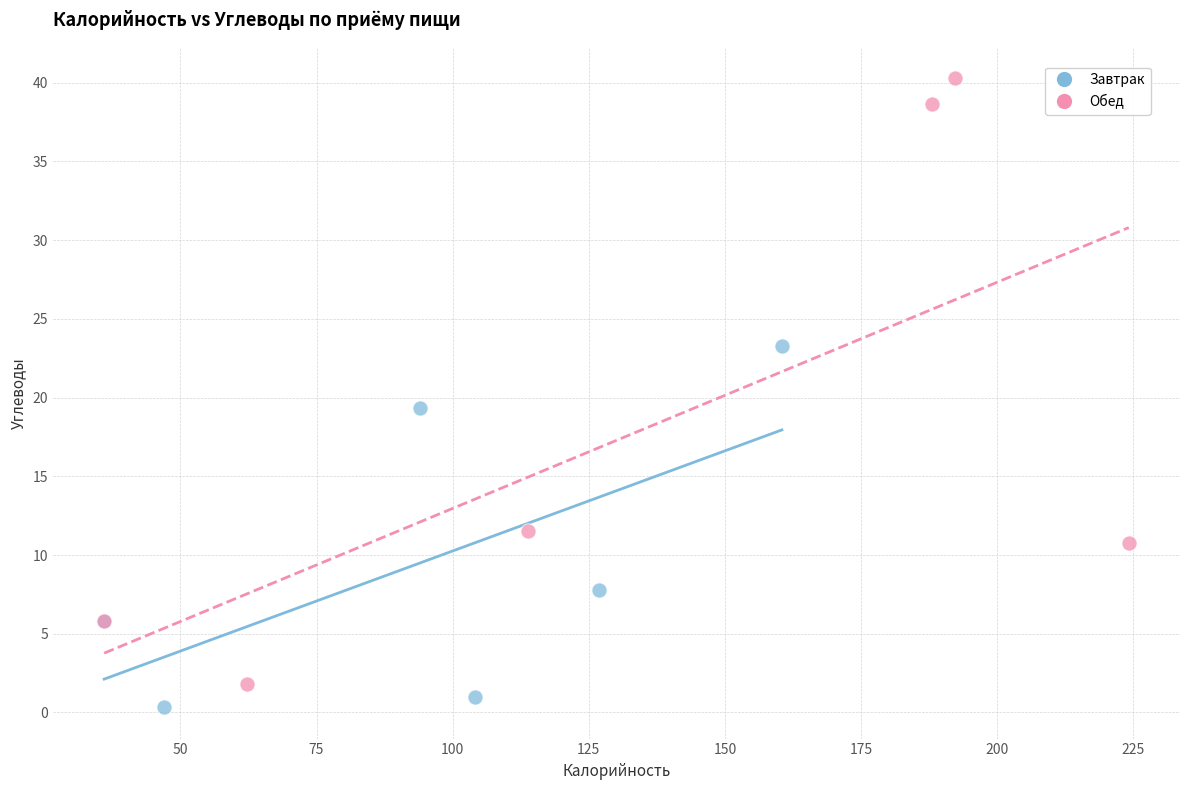

Which series contains the highest Y value?

Обед